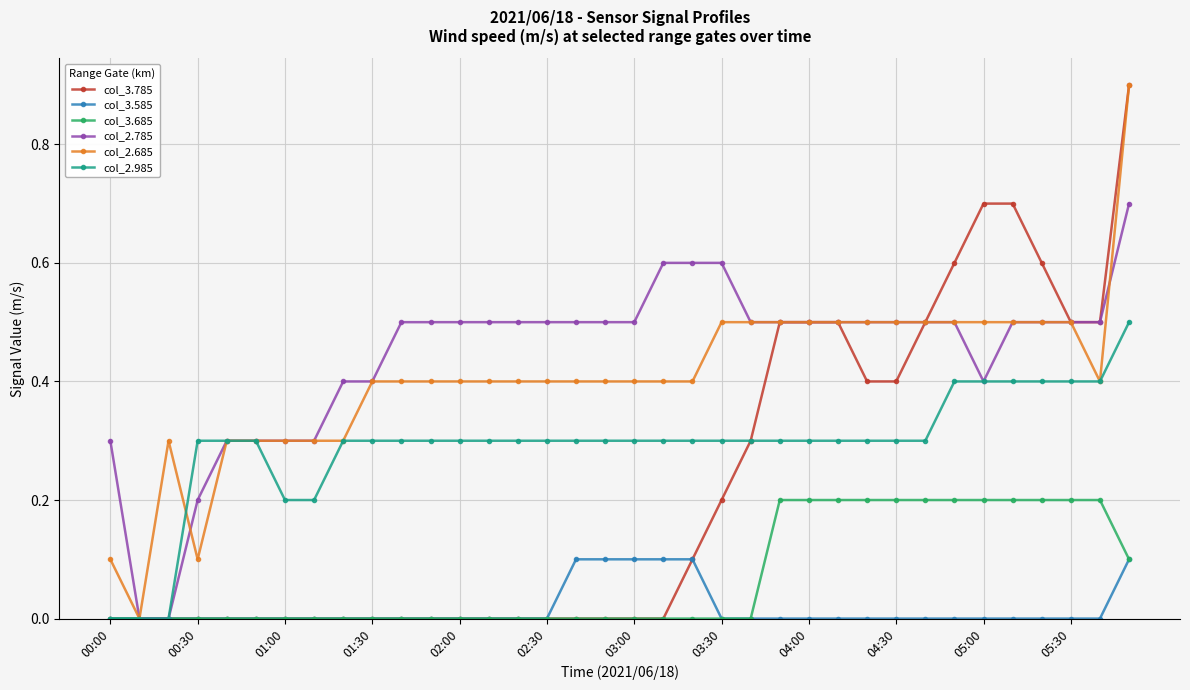

What is the difference between the maximum and minimum values in the col_2.685 series?

0.9